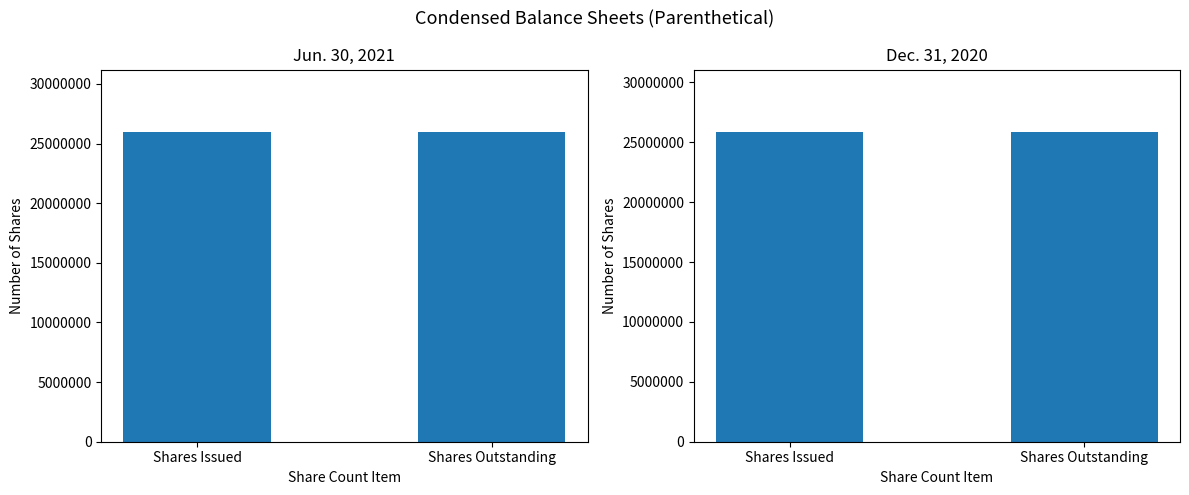

What are all the series names shown in the legend?

Jun. 30, 2021, Dec. 31, 2020